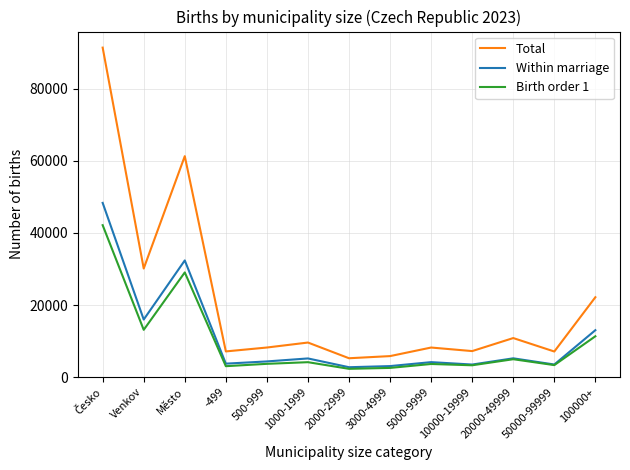

List the series in order of their peak value, lowest first.

Birth order 1, Within marriage, Total